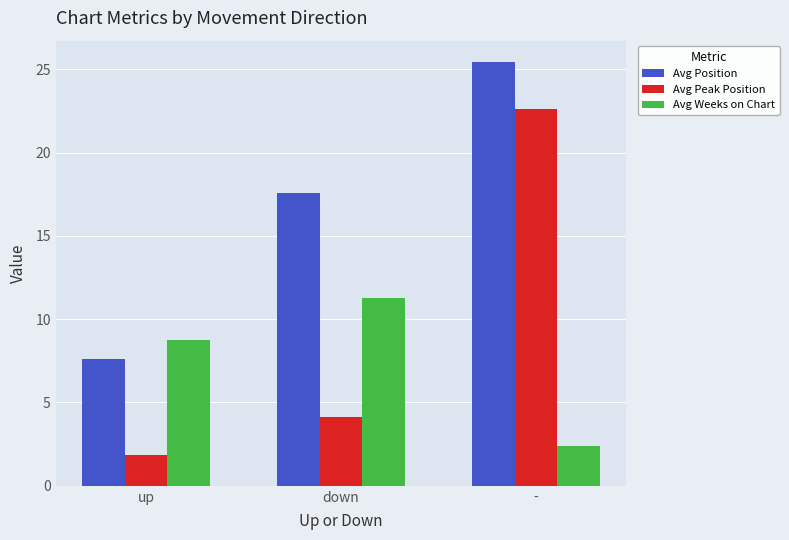

What is the average value of the Avg Peak Position series?

9.6